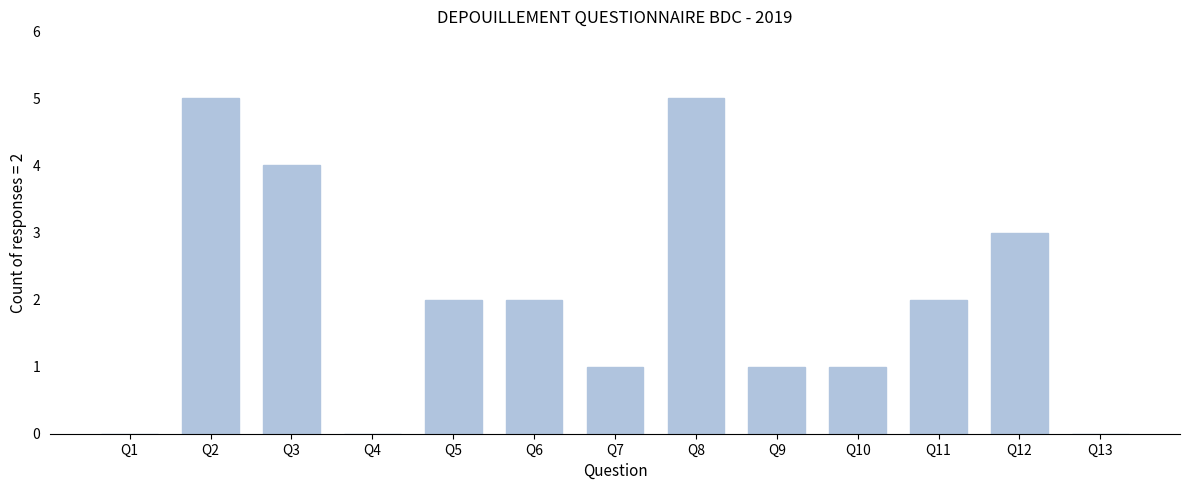

Reading left to right, extract all data points from this chart.

Q1=0	Q2=5	Q3=4	Q4=0	Q5=2	Q6=2	Q7=1	Q8=5	Q9=1	Q10=1	Q11=2	Q12=3	Q13=0